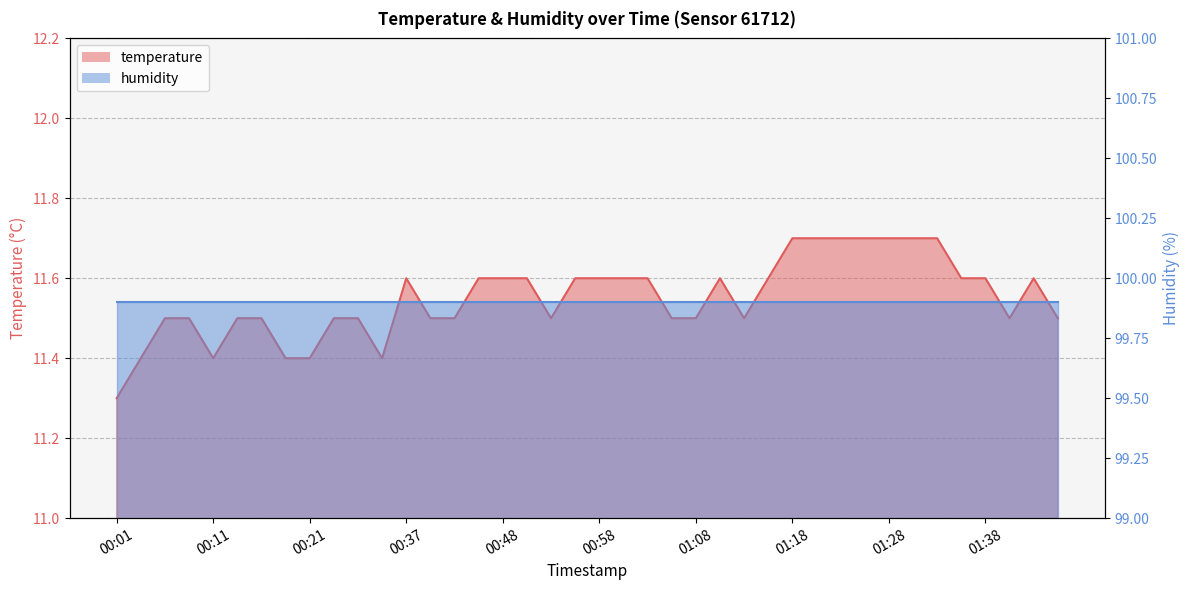

Where is the data nearest to the value 11?

00:01